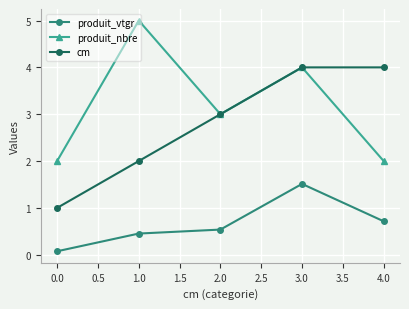

True or false: produit_vtgr and produit_nbre cross at least once.

False